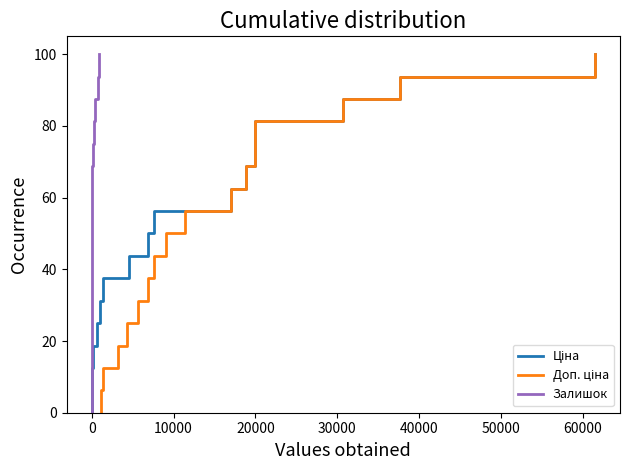

List the series in order of their peak value, highest first.

Ціна, Доп. ціна, Залишок